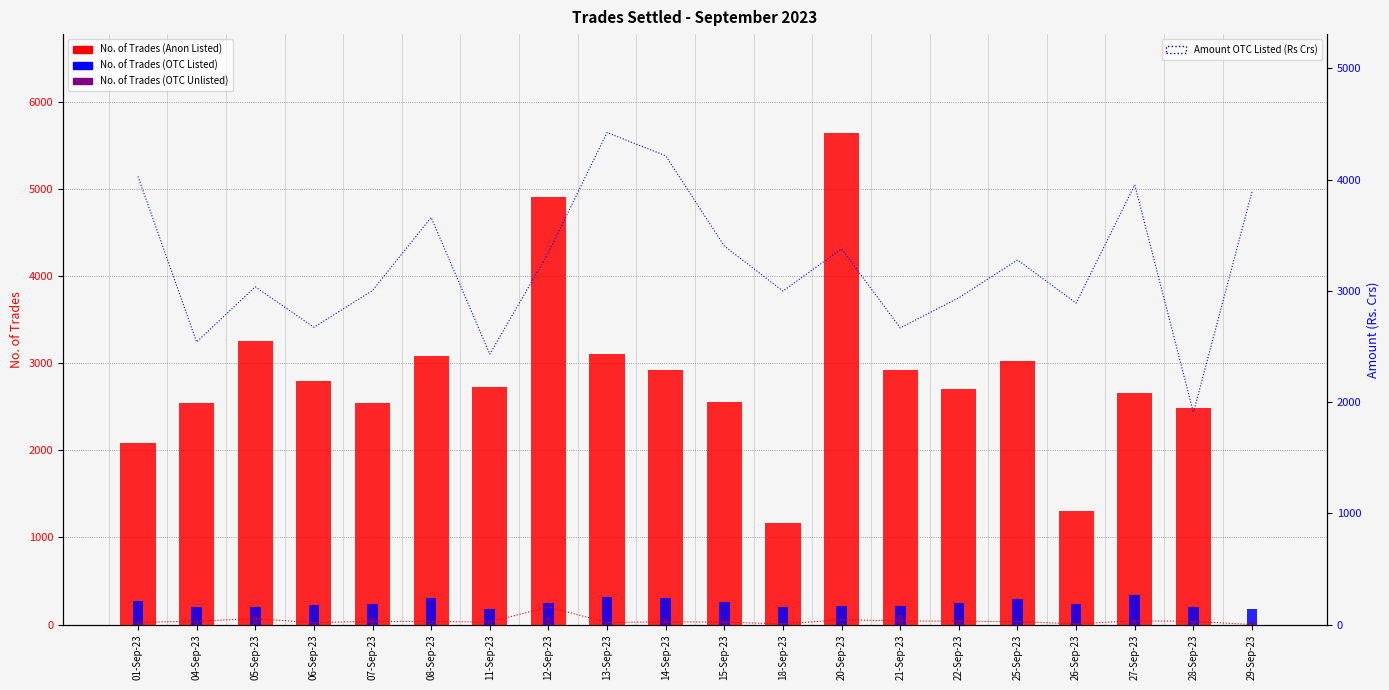

At which label is No. of Trades (Anon Listed) closest to 2825?

06-Sep-23